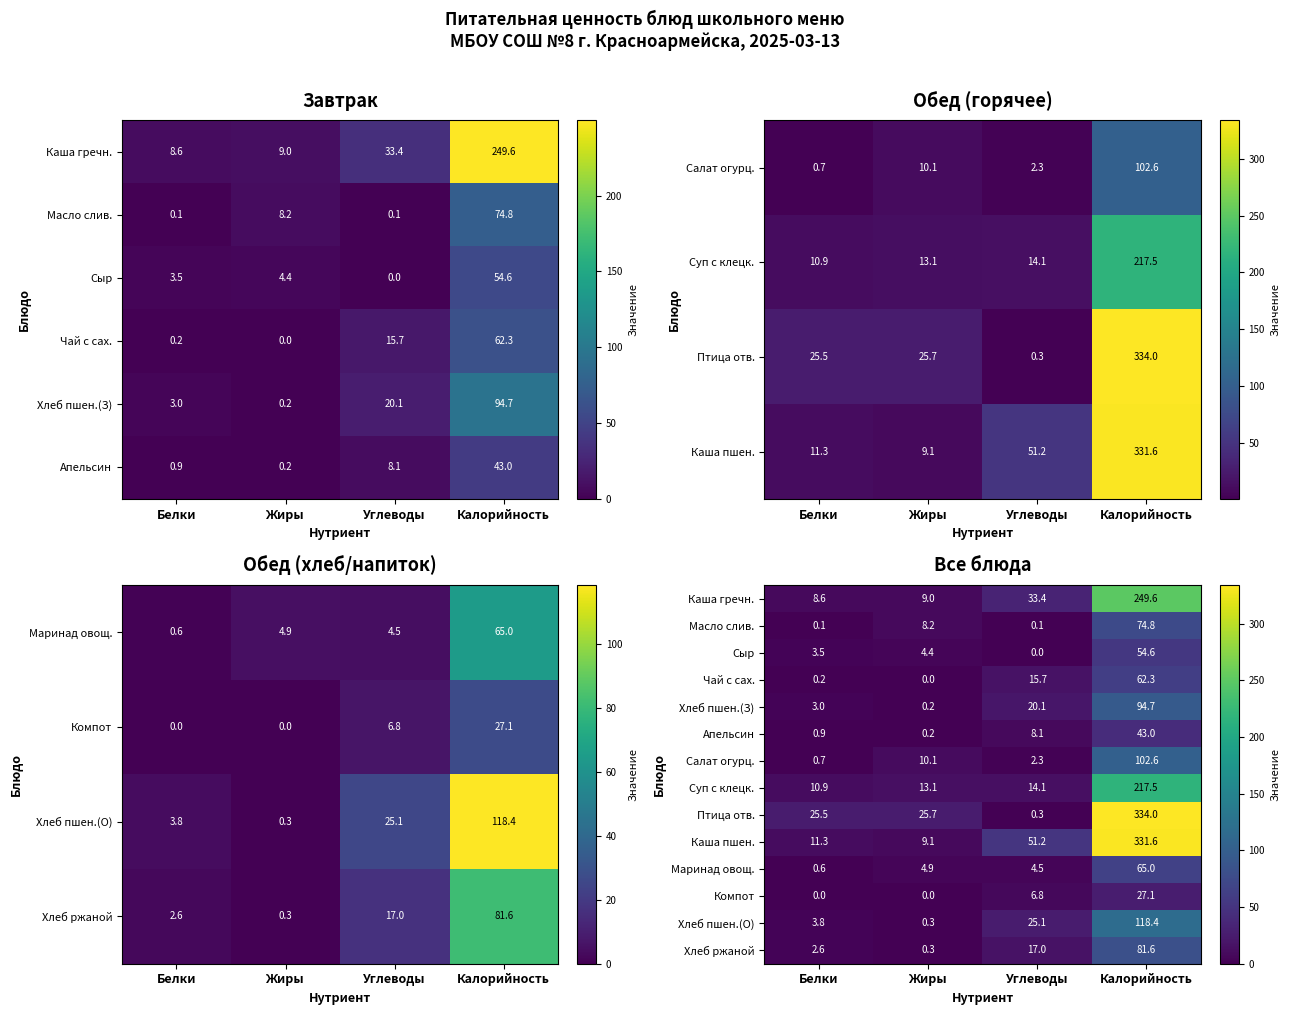

Rank the series at Калорийность from highest to lowest value.

Птица отв., Каша пшен., Каша гречн., Суп с клецк., Хлеб пшен.(О), Салат огурц., Хлеб пшен.(З), Хлеб ржаной, Масло слив., Маринад овощ., Чай с сах., Сыр, Апельсин, Компот